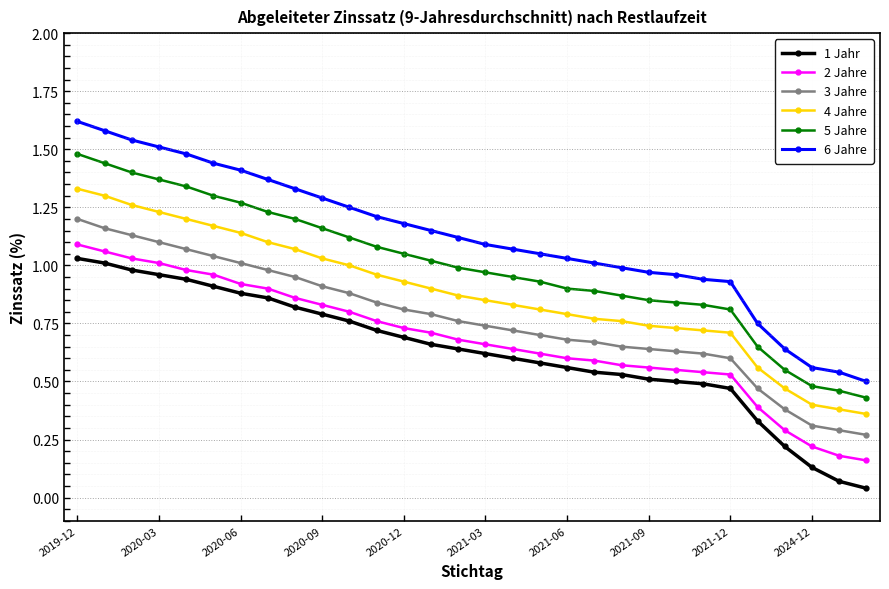

Which series has the widest spread of values?

6 Jahre